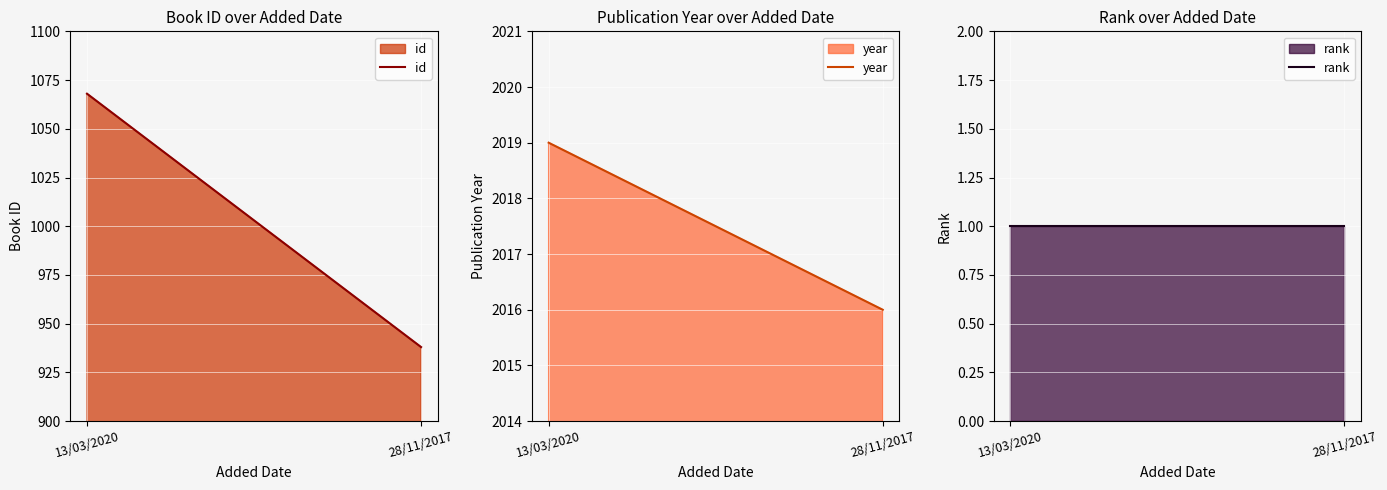

Which series has the largest total across all categories?

year